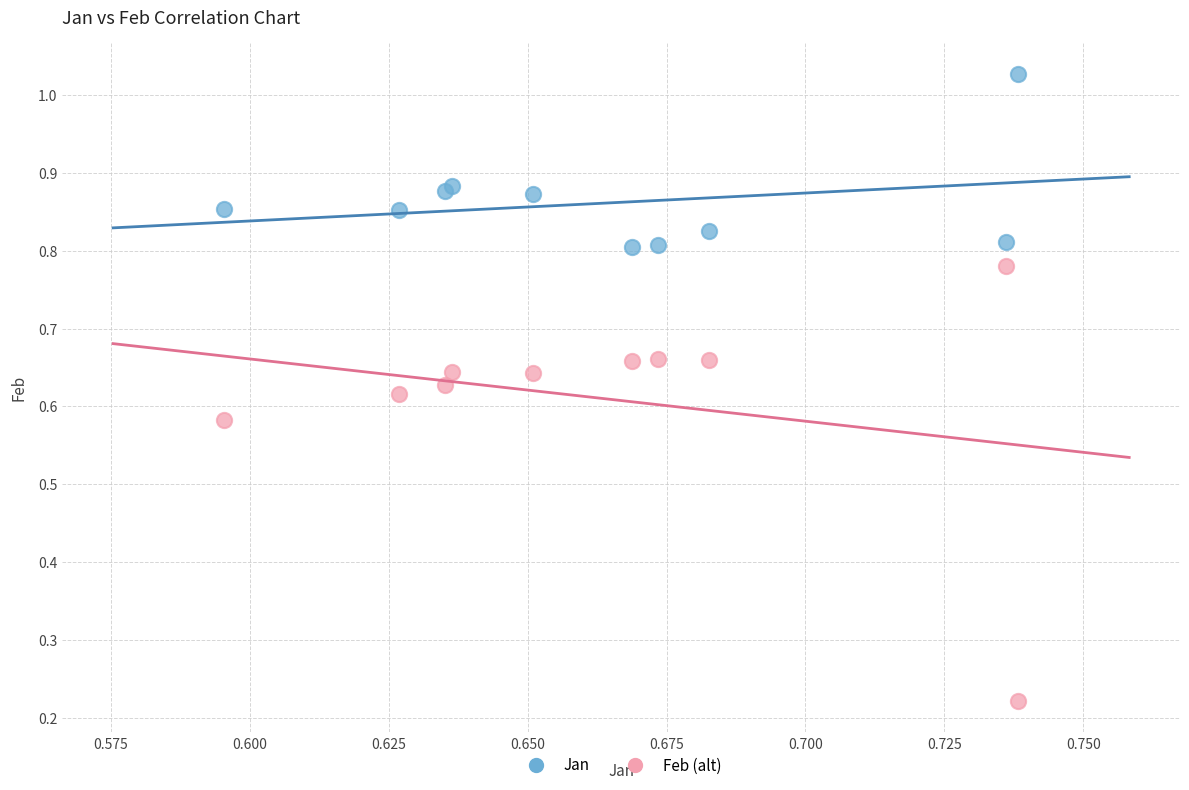

What are all the series names shown in the legend?

Jan, Feb (alt)